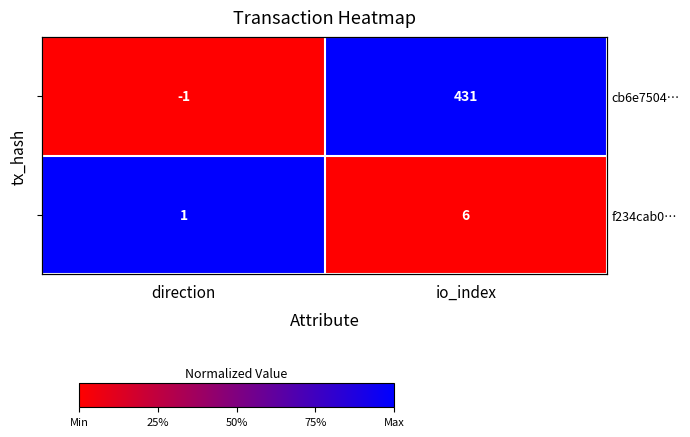

True or false: f234cab0… has a value of 1 at direction.

True